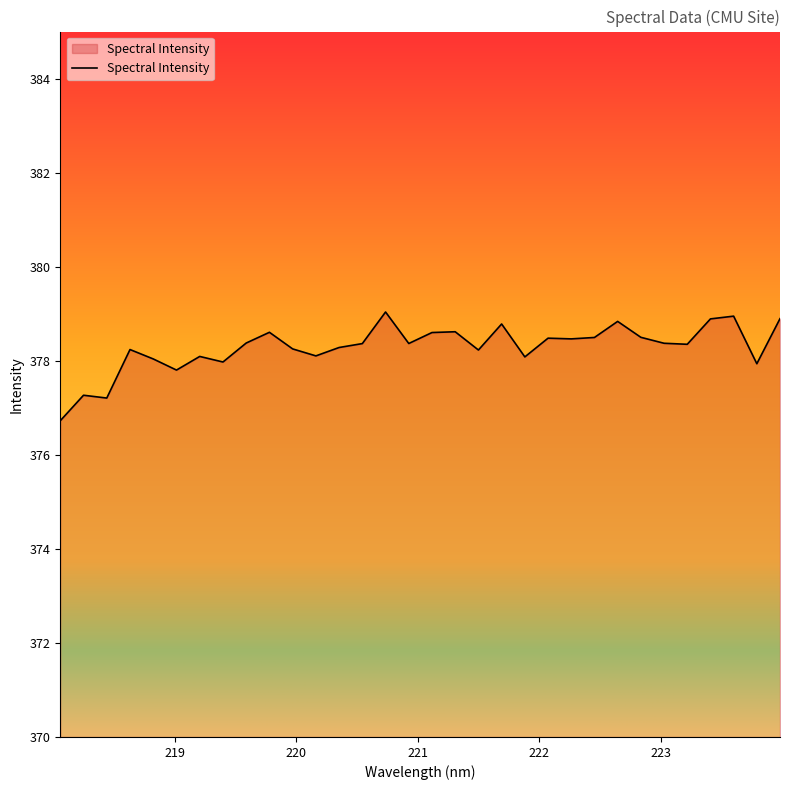

What is the difference between the maximum and minimum values?

2.3